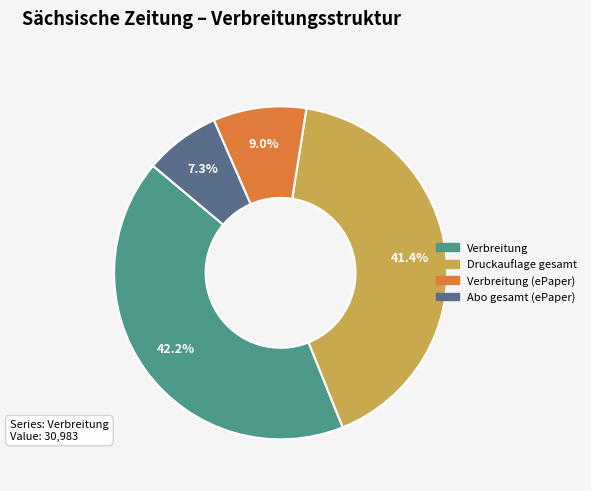

To the nearest percent, what is the combined percentage of Abo gesamt (ePaper) and Druckauflage gesamt?

49%